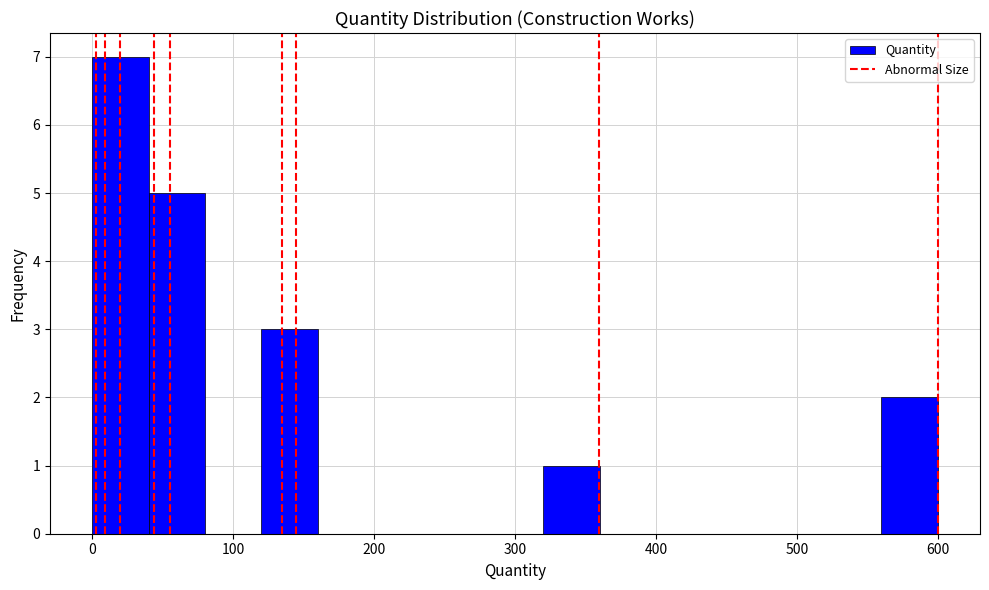

Read against the x-axis, roughly where is the centre of the tallest bar?

20